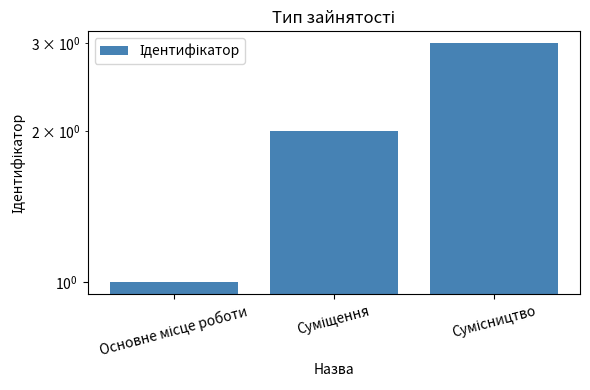

What is the difference between the values at Суміщення and Сумісництво?

1